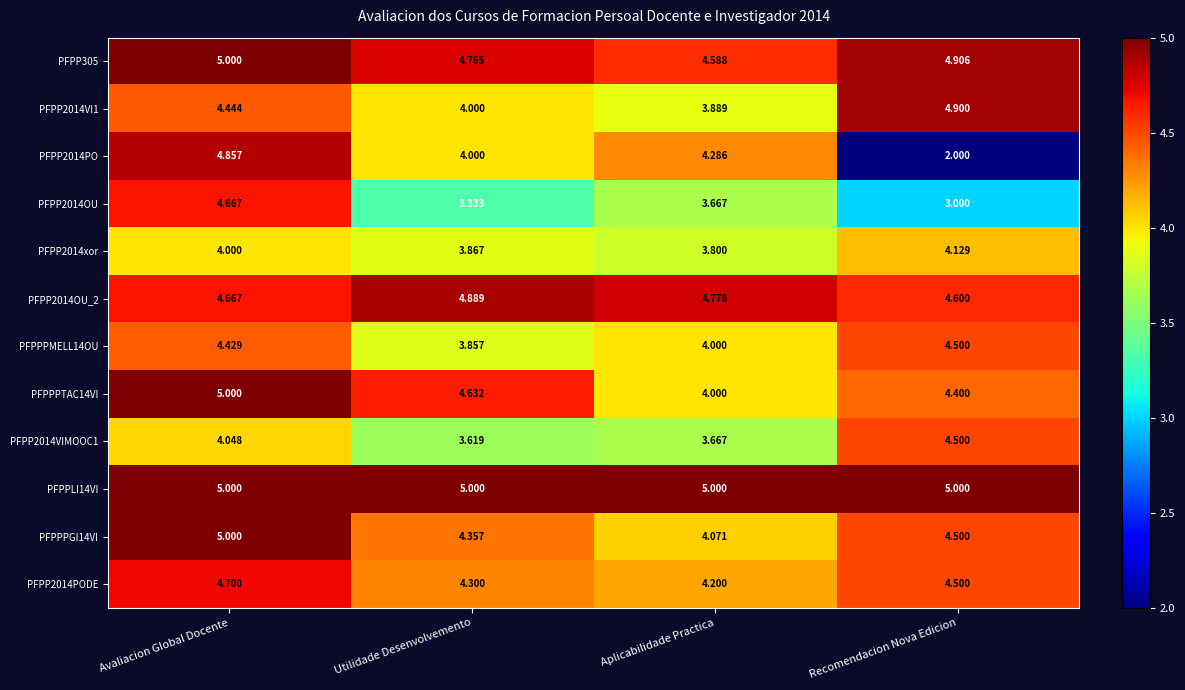

How many distinct data groups are displayed?

12